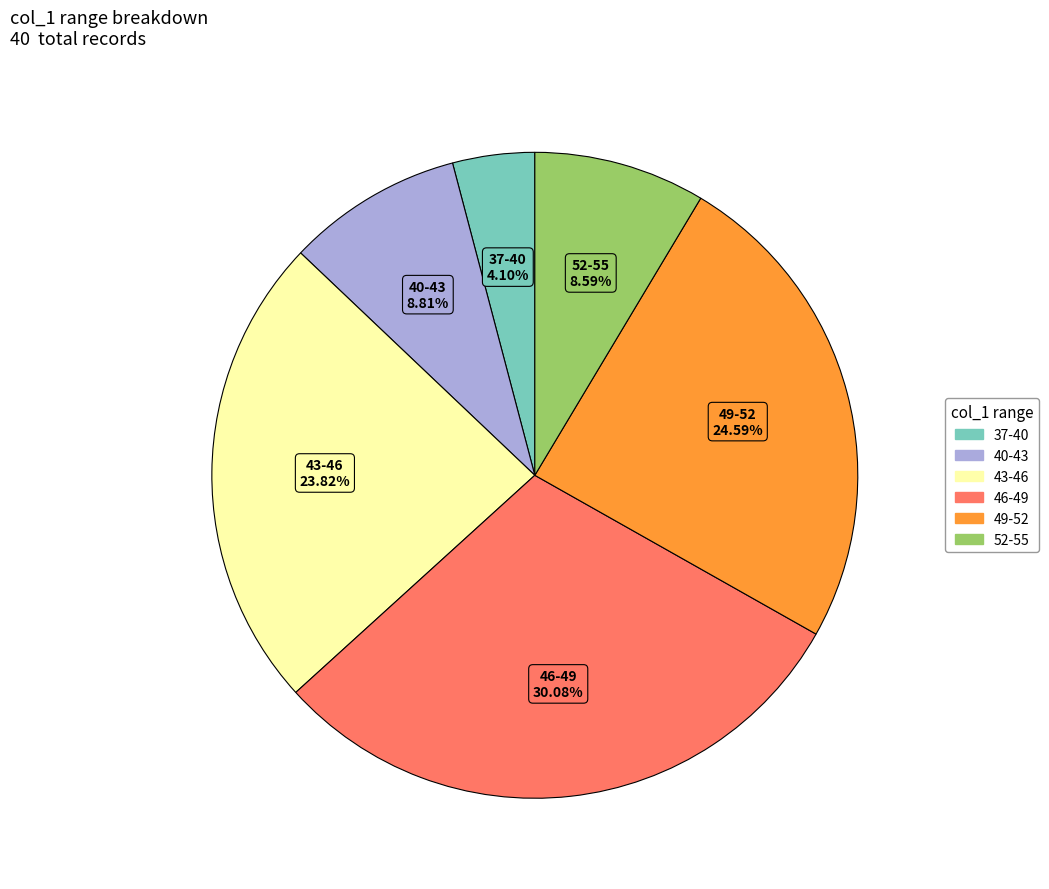

Is there any slice that represents more than half of the pie?

No